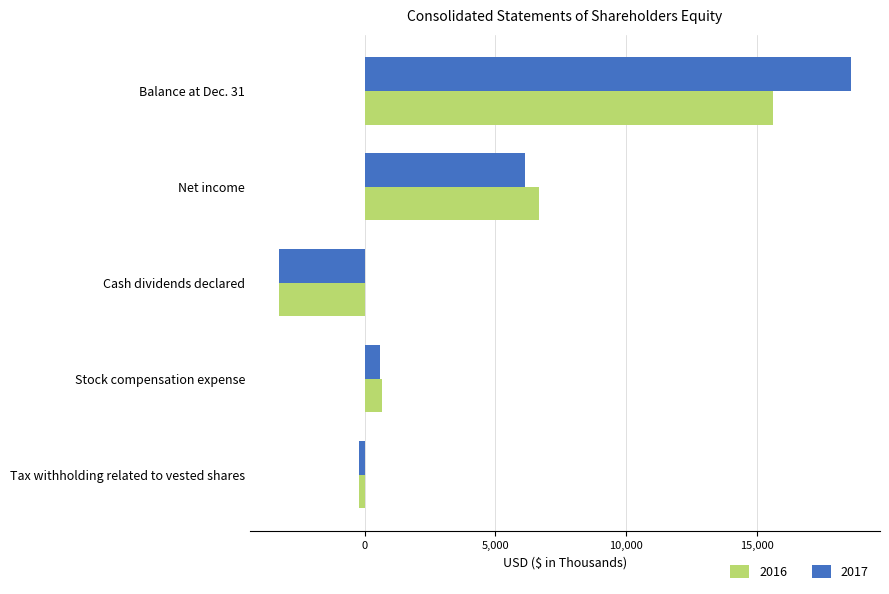

What is the approximate value of 2016 at Tax withholding related to vested shares?

-202